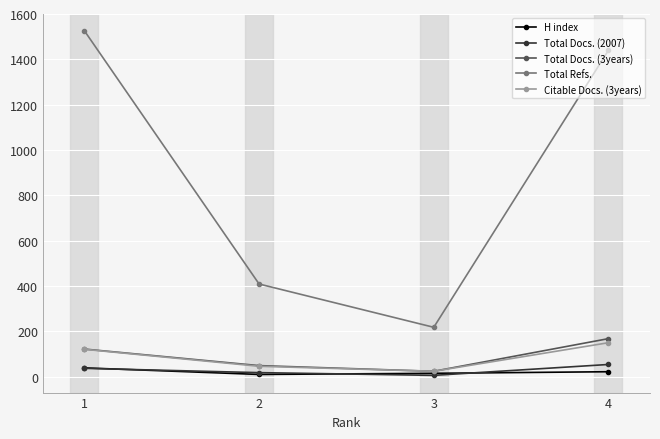

What is the greatest value displayed?

1526